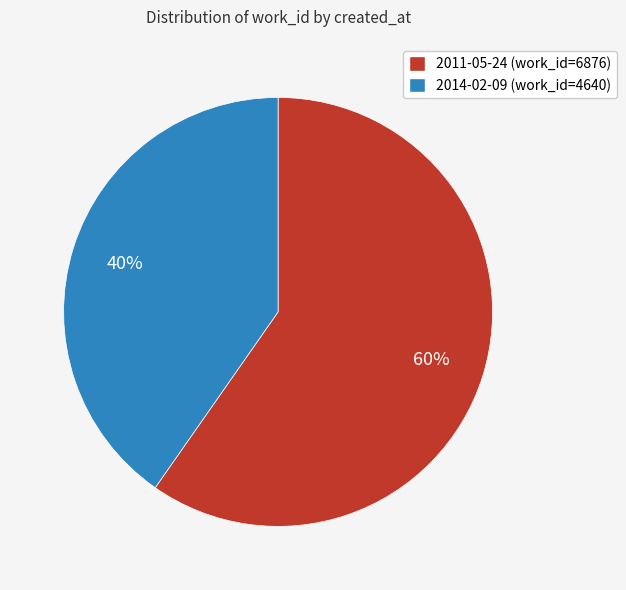

To the nearest percent, what is the average slice percentage?

50%